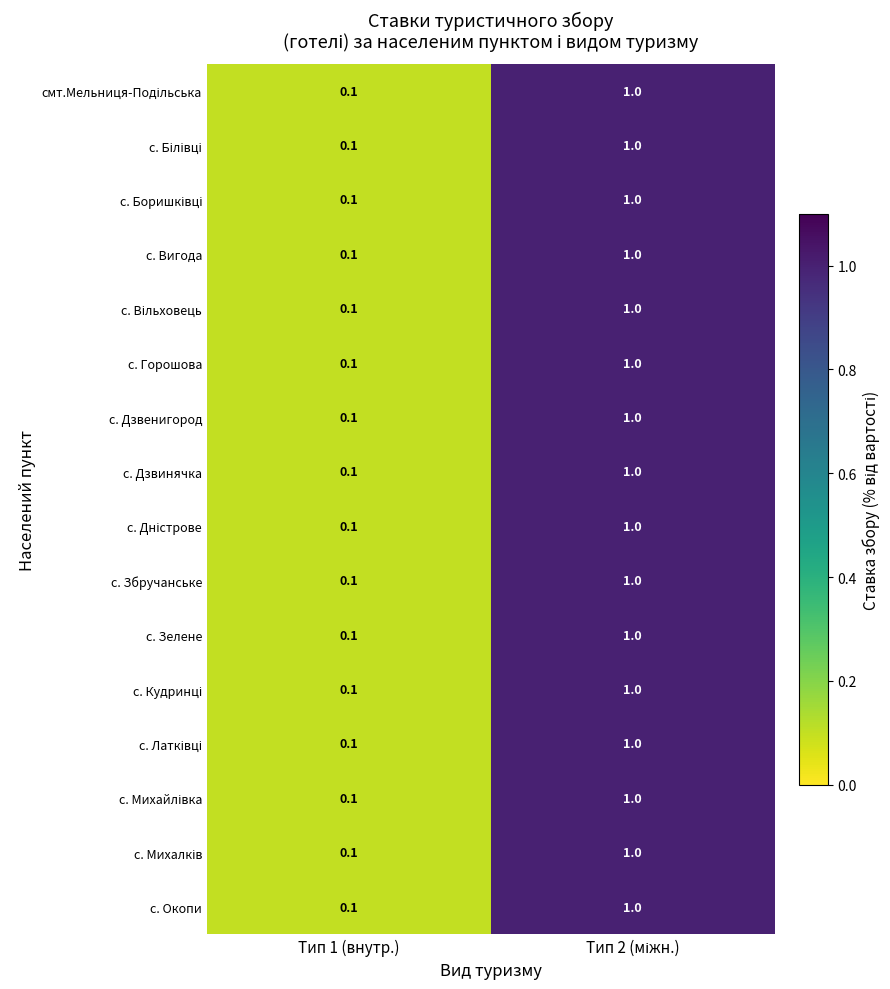

The value of с. Дзвинячка at Тип 1 (внутр.) is 0.1. True or false?

True